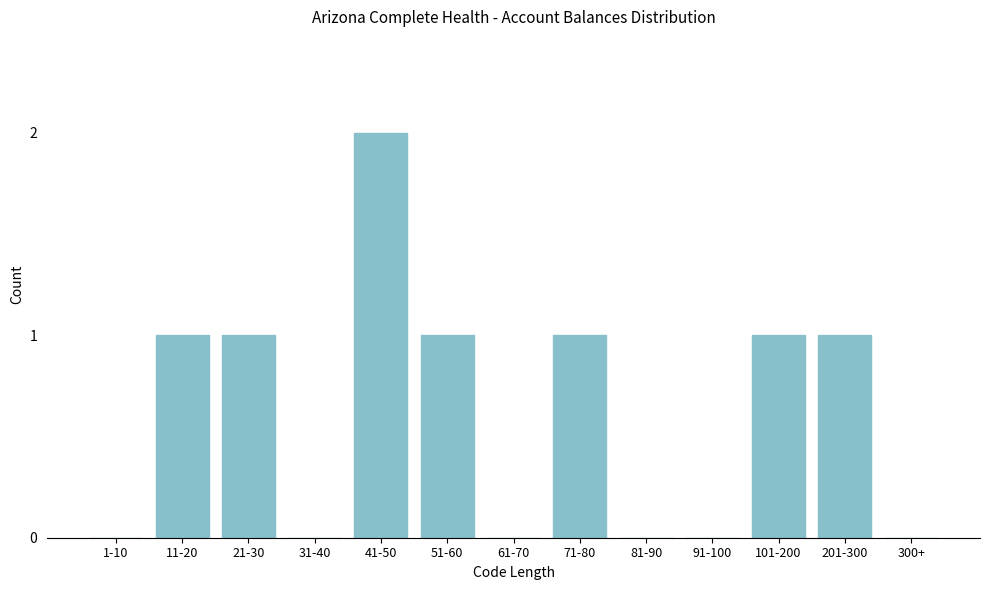

Reading left to right, transcribe all the data shown in this chart.

1-10=0	11-20=1	21-30=1	31-40=0	41-50=2	51-60=1	61-70=0	71-80=1	81-90=0	91-100=0	101-200=1	201-300=1	300+=0